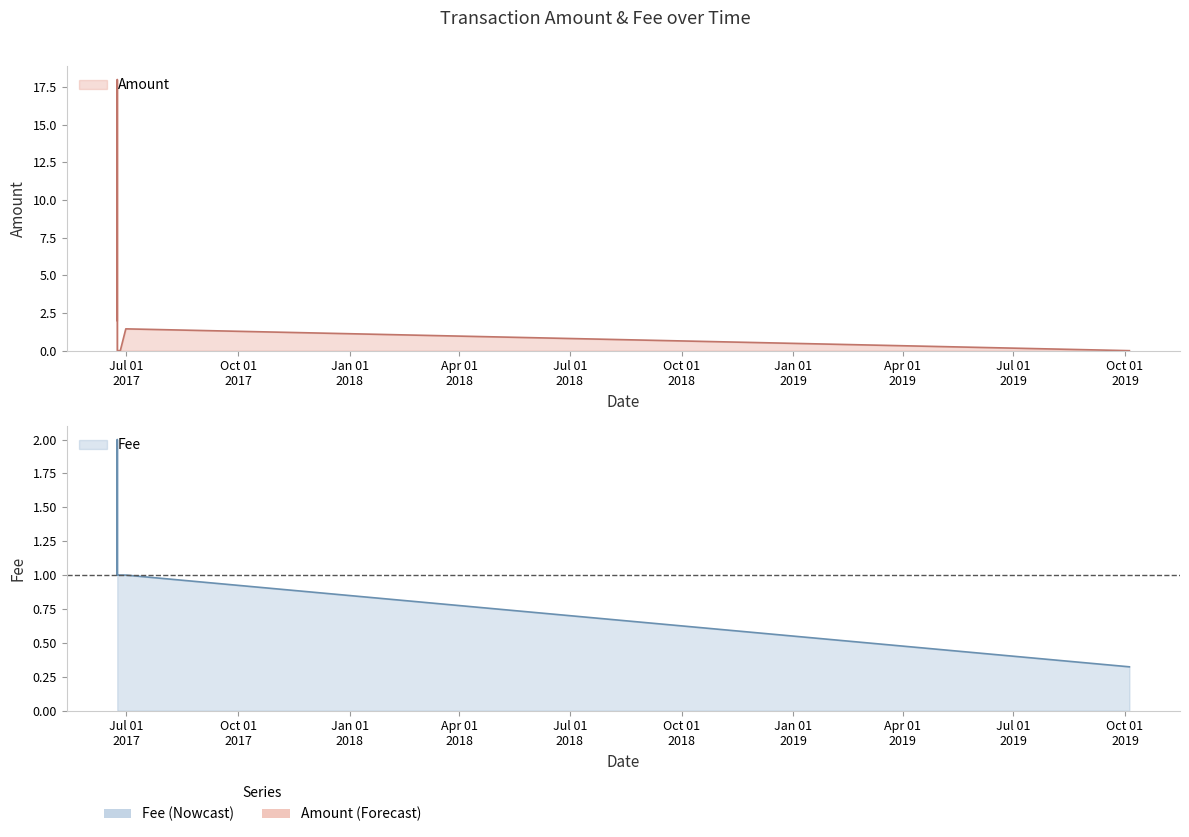

What is the sum of the Amount values at 2017-06-23 12:12:32 and 2017-06-23 12:02:16?

3.0